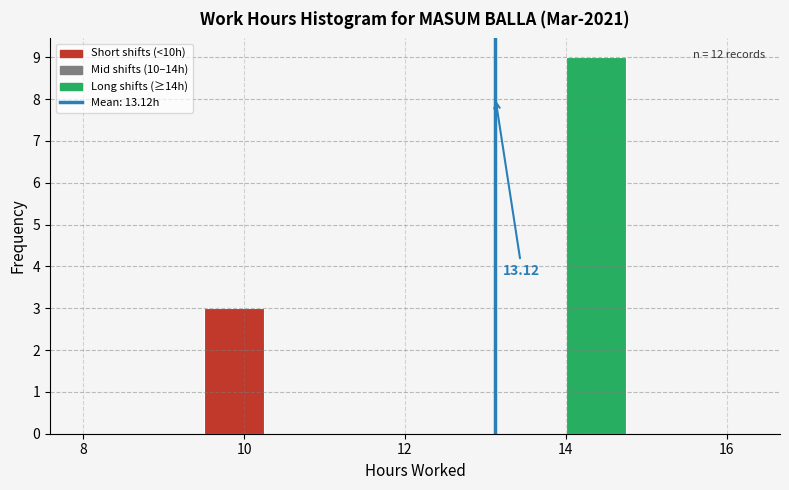

Read against the x-axis, roughly where is the centre of the tallest bar?

14.4